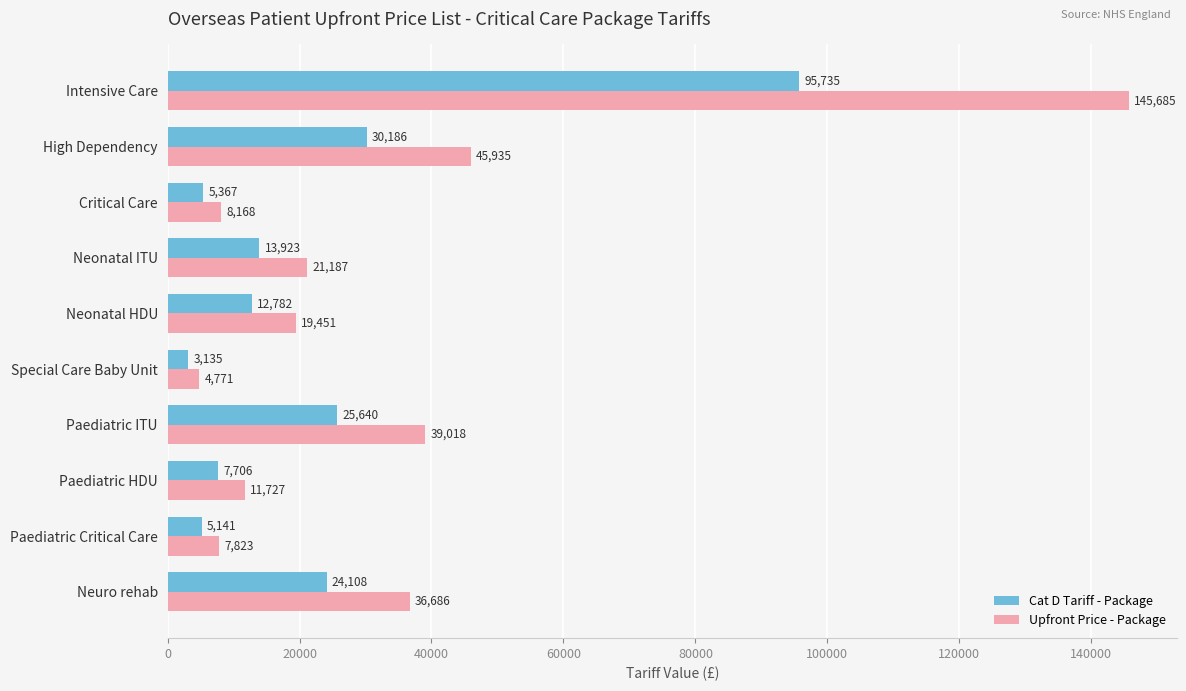

How many data points in Cat D Tariff - Package are above 13922?

5